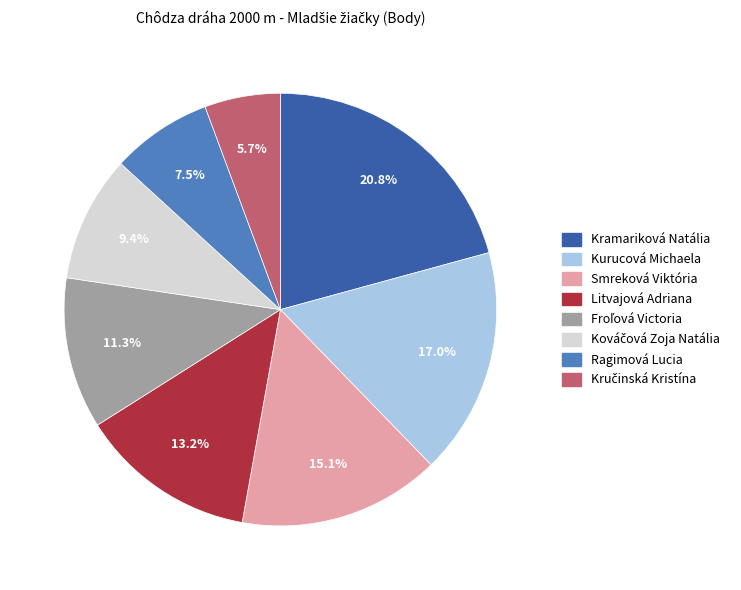

To the nearest percent, what is the combined percentage of Litvajová Adriana and Kramariková Natália?

34%